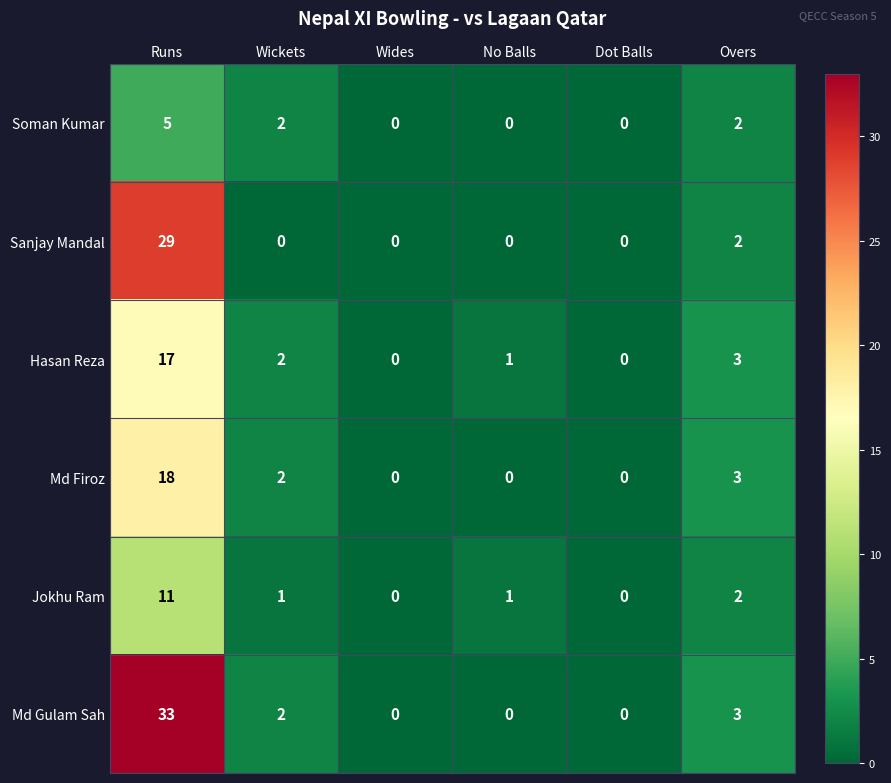

True or false: Md Gulam Sah has a value of 2 at Wickets.

True